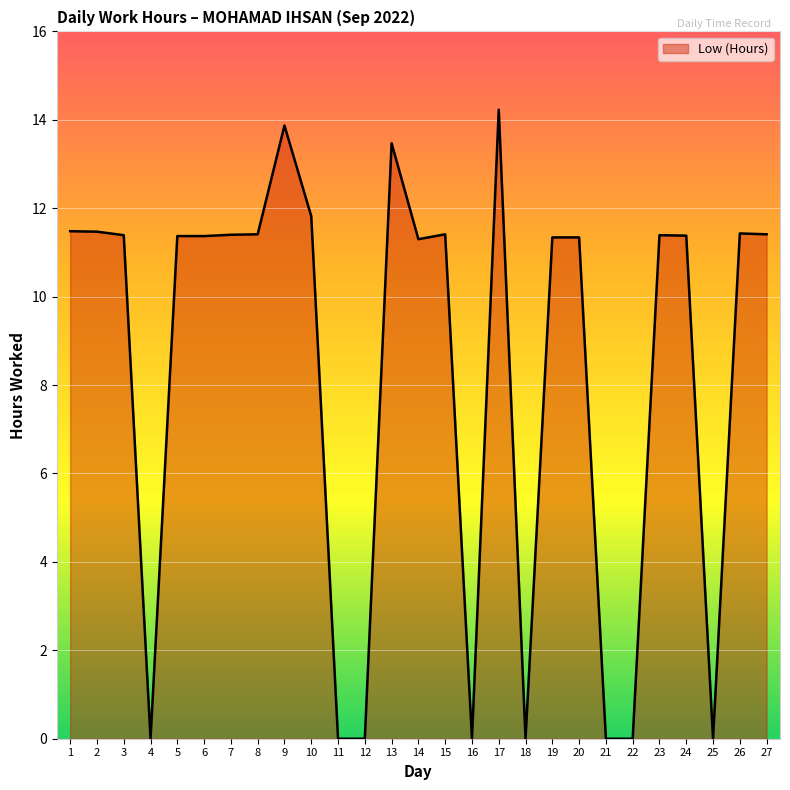

True or false: the data shows 19.6 at 19.

False